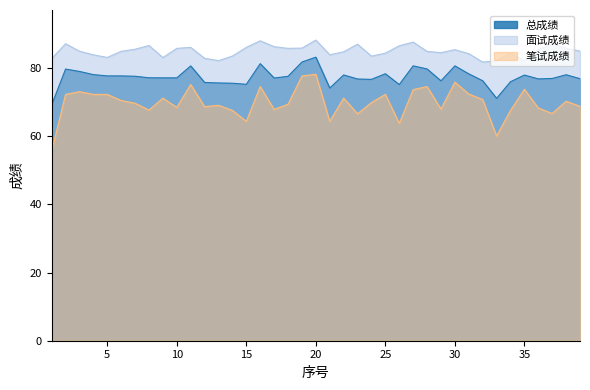

In 面试成绩, how many points are higher than both neighbors (excluding endpoints)?

10